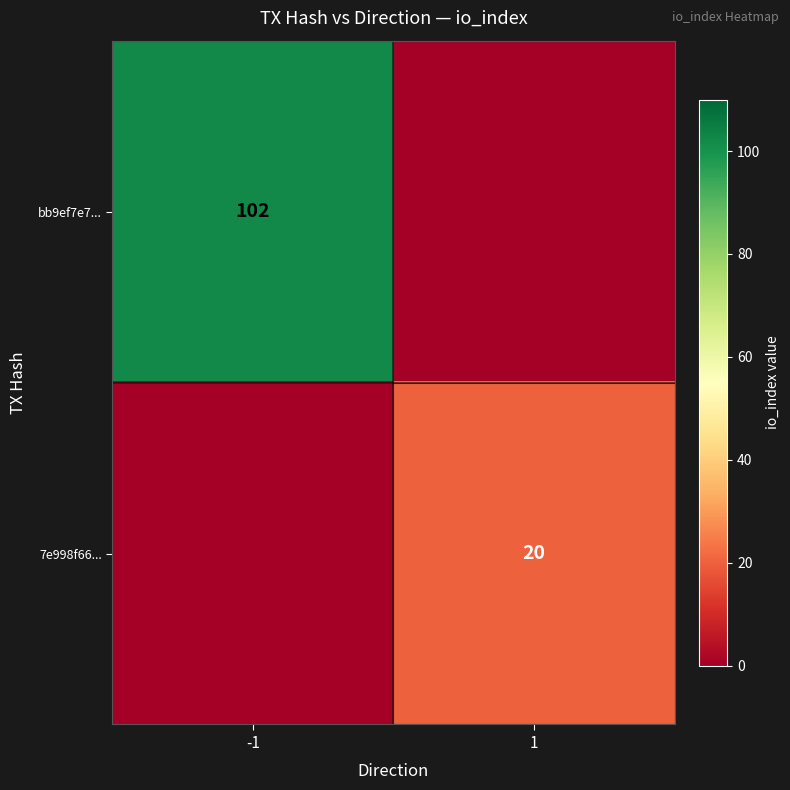

True or false: 7e998f66... has a value of 20 at 1.

True